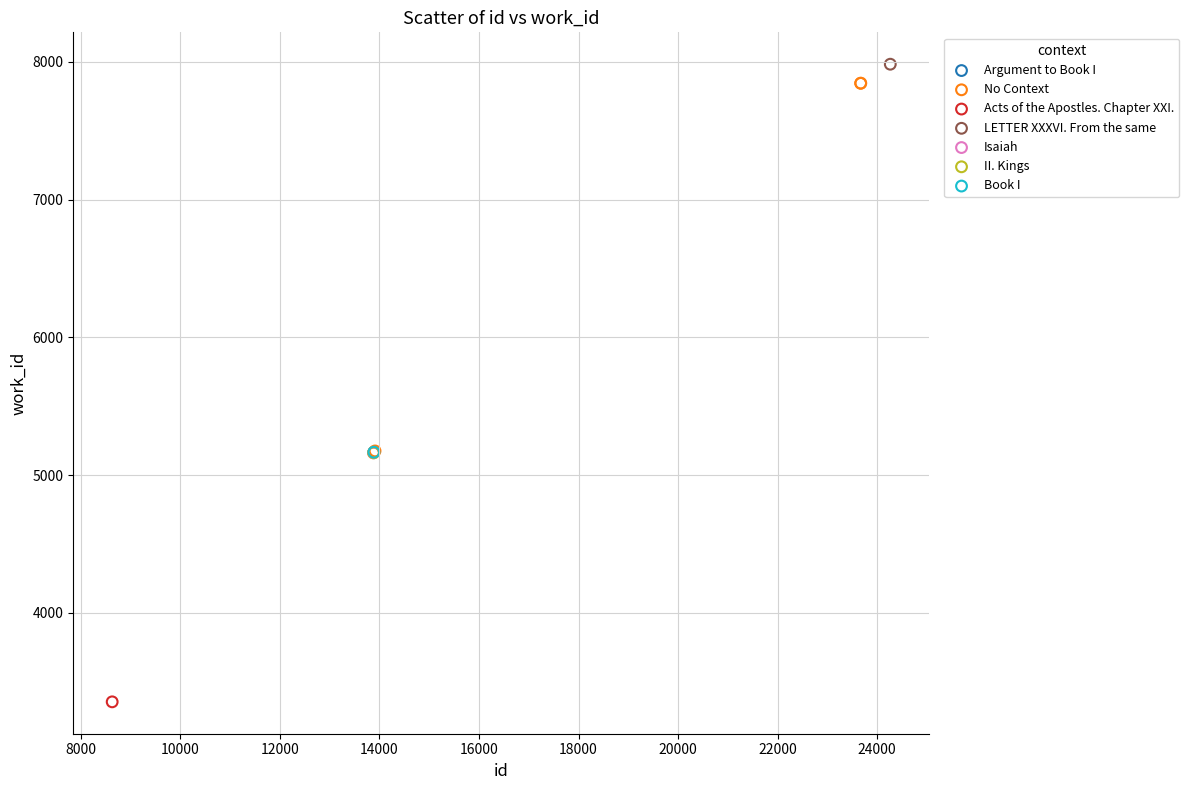

What are all the series names shown in the legend?

Isaiah, LETTER XXXVI. From the same, Book I, II. Kings, Acts of the Apostles. Chapter XXI., No Context, Argument to Book I